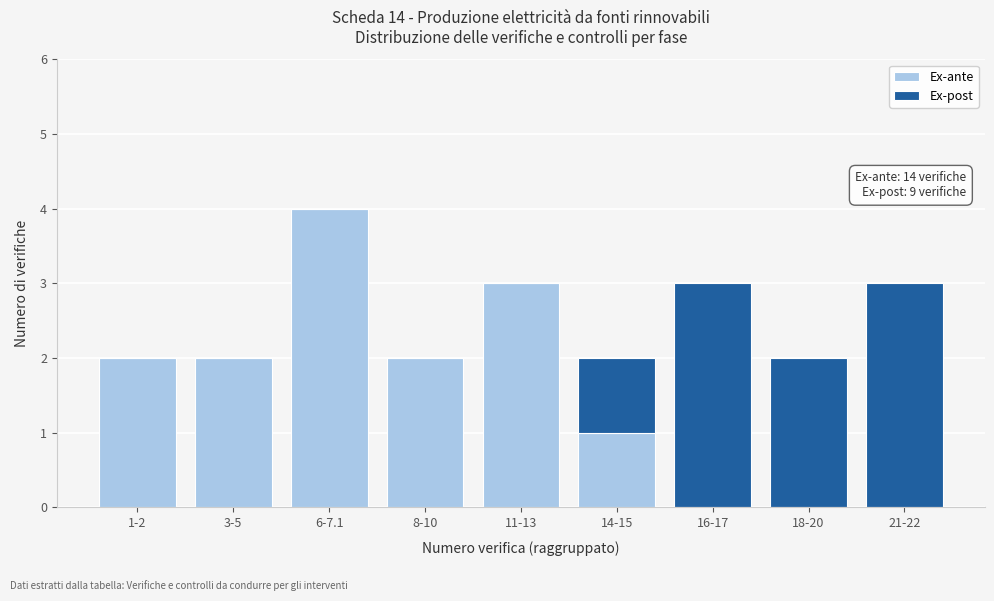

Reading left to right, transcribe the values for Ex-ante.

1-2=2	3-5=2	6-7.1=4	8-10=2	11-13=3	14-15=1	16-17=0	18-20=0	21-22=0